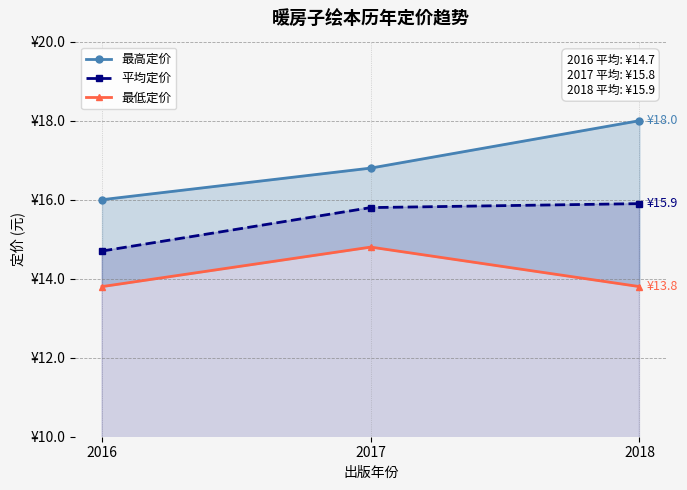

Reading right to left, extract all data points from this chart.

最高定价: 2018=18.0	2017=16.8	2016=16.0
平均定价: 2018=15.9	2017=15.8	2016=14.7
最低定价: 2018=13.8	2017=14.8	2016=13.8